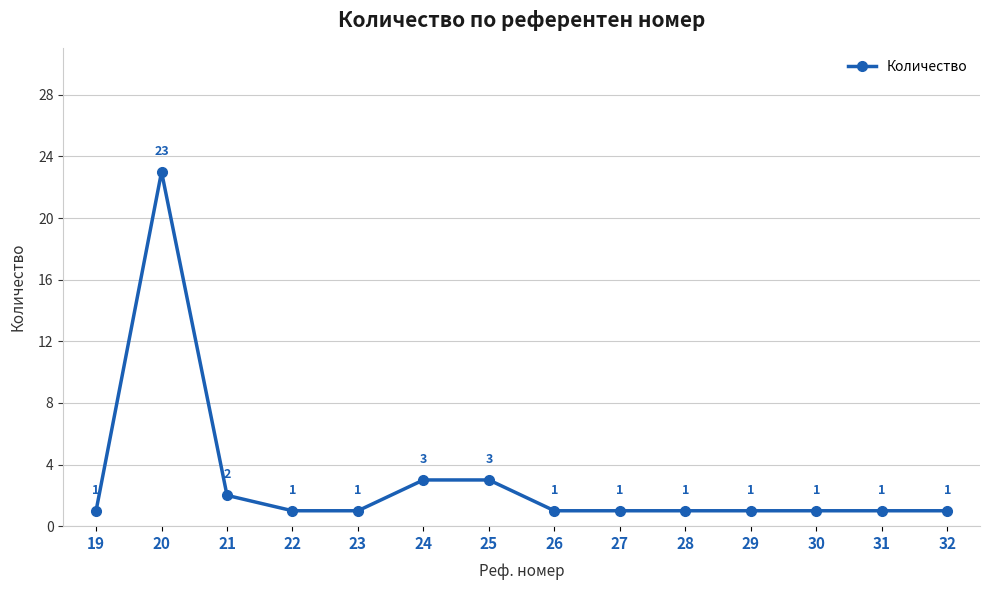

Reading left to right, transcribe all the data shown in this chart.

1	23	2	1	1	3	3	1	1	1	1	1	1	1